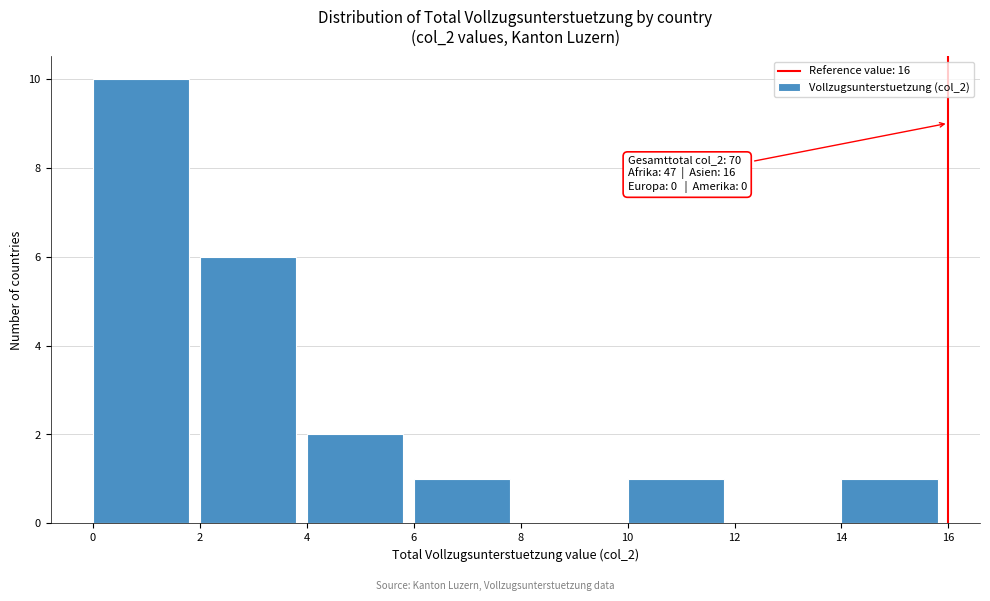

Which range on the x-axis has the tallest bar?

0 to 2